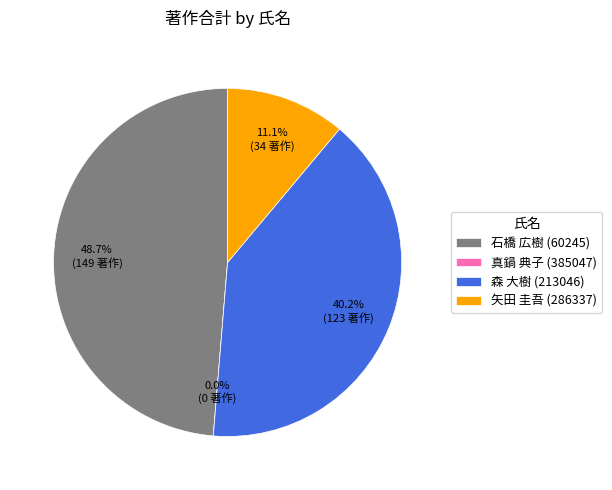

To the nearest percent, what is the difference between the largest and smallest slice percentages?

49%